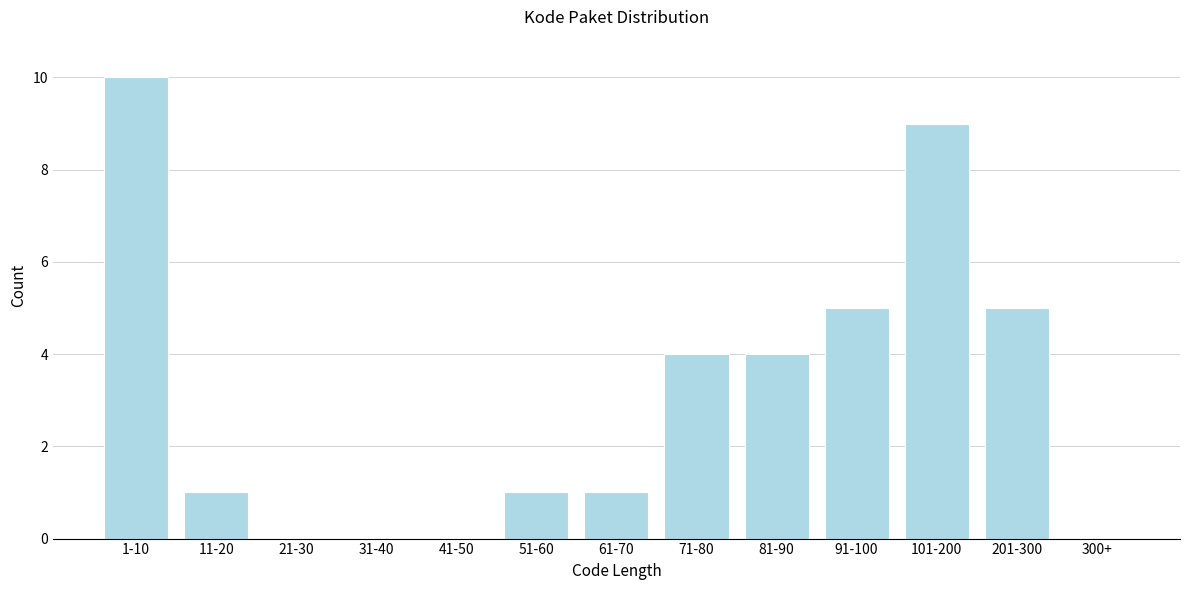

Reading left to right, extract all data points from this chart.

1-10=10	11-20=1	21-30=0	31-40=0	41-50=0	51-60=1	61-70=1	71-80=4	81-90=4	91-100=5	101-200=9	201-300=5	300+=0